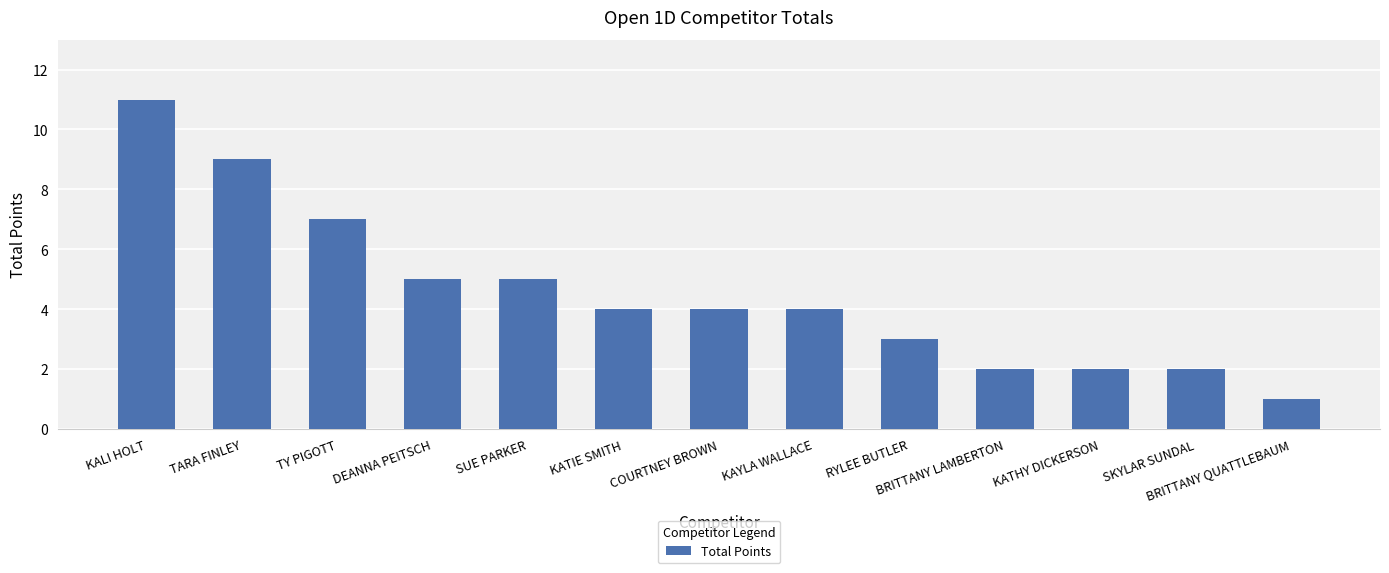

Count the values in the range 2 to 5.

9